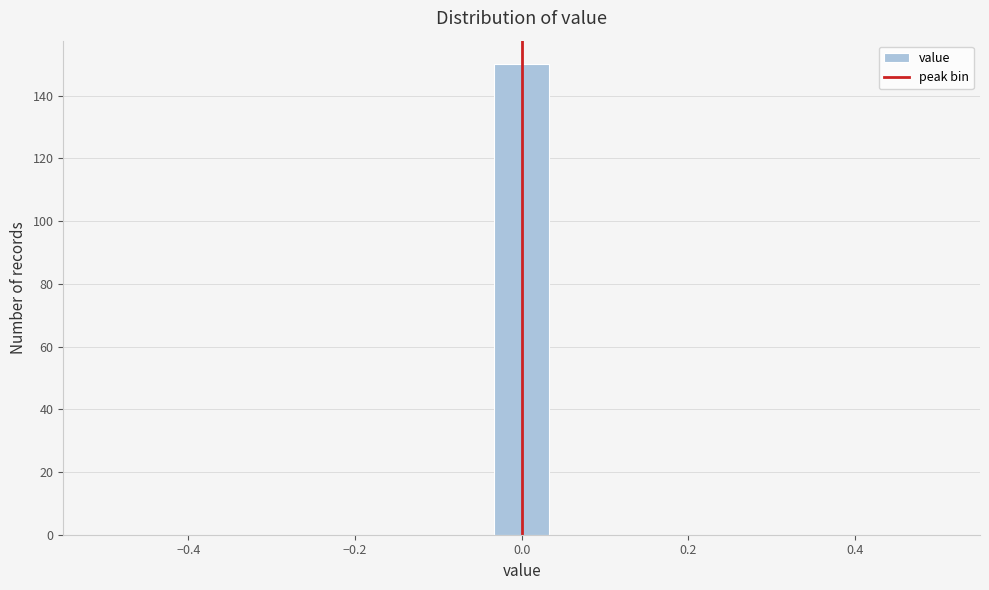

Read against the x-axis, roughly where is the centre of the tallest bar?

0.00